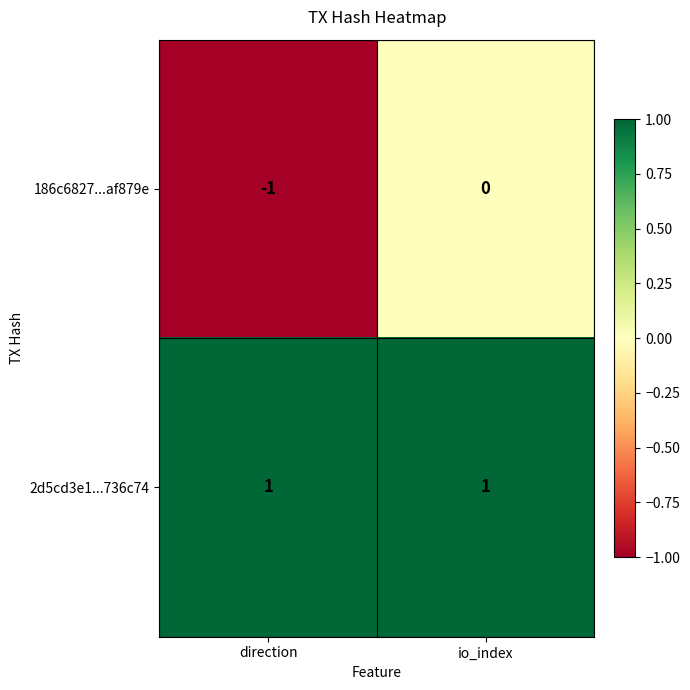

How many series are shown in this chart?

2